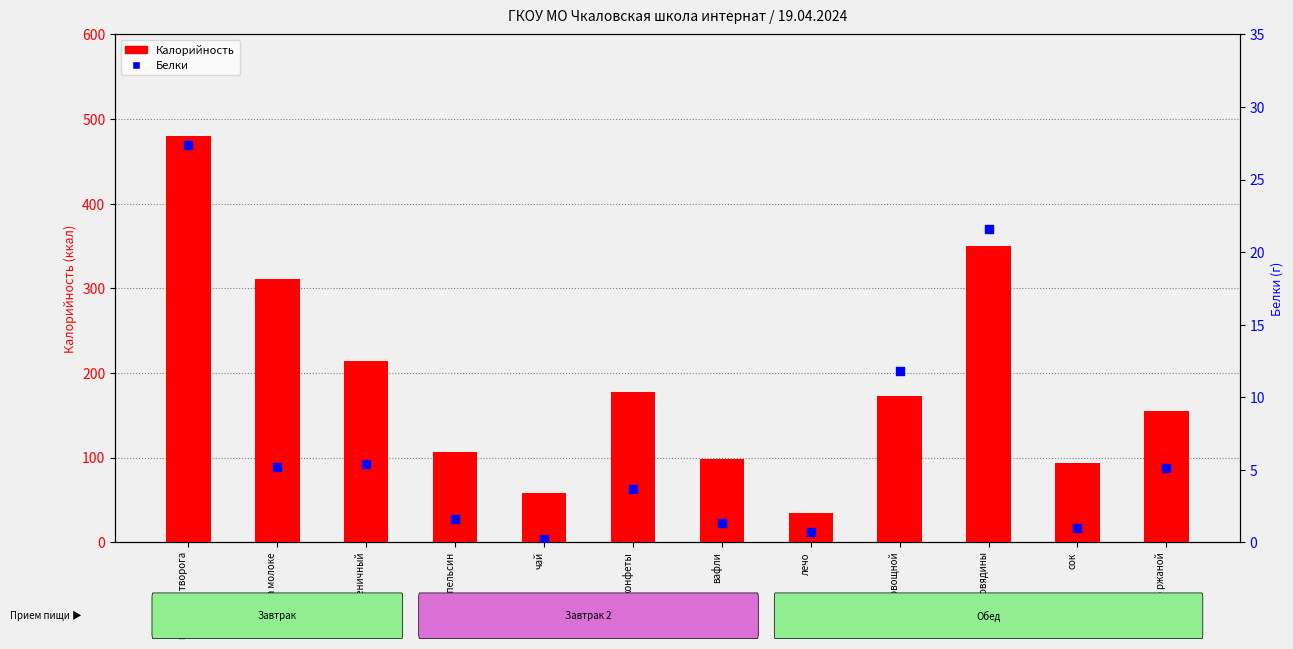

Which series has the widest spread of Y values?

Калорийность